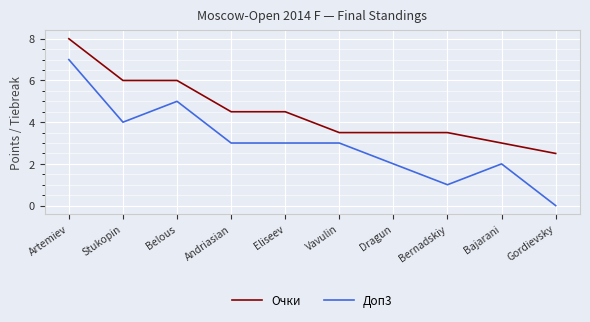

Which category has the highest value in the Очки series?

Artemiev